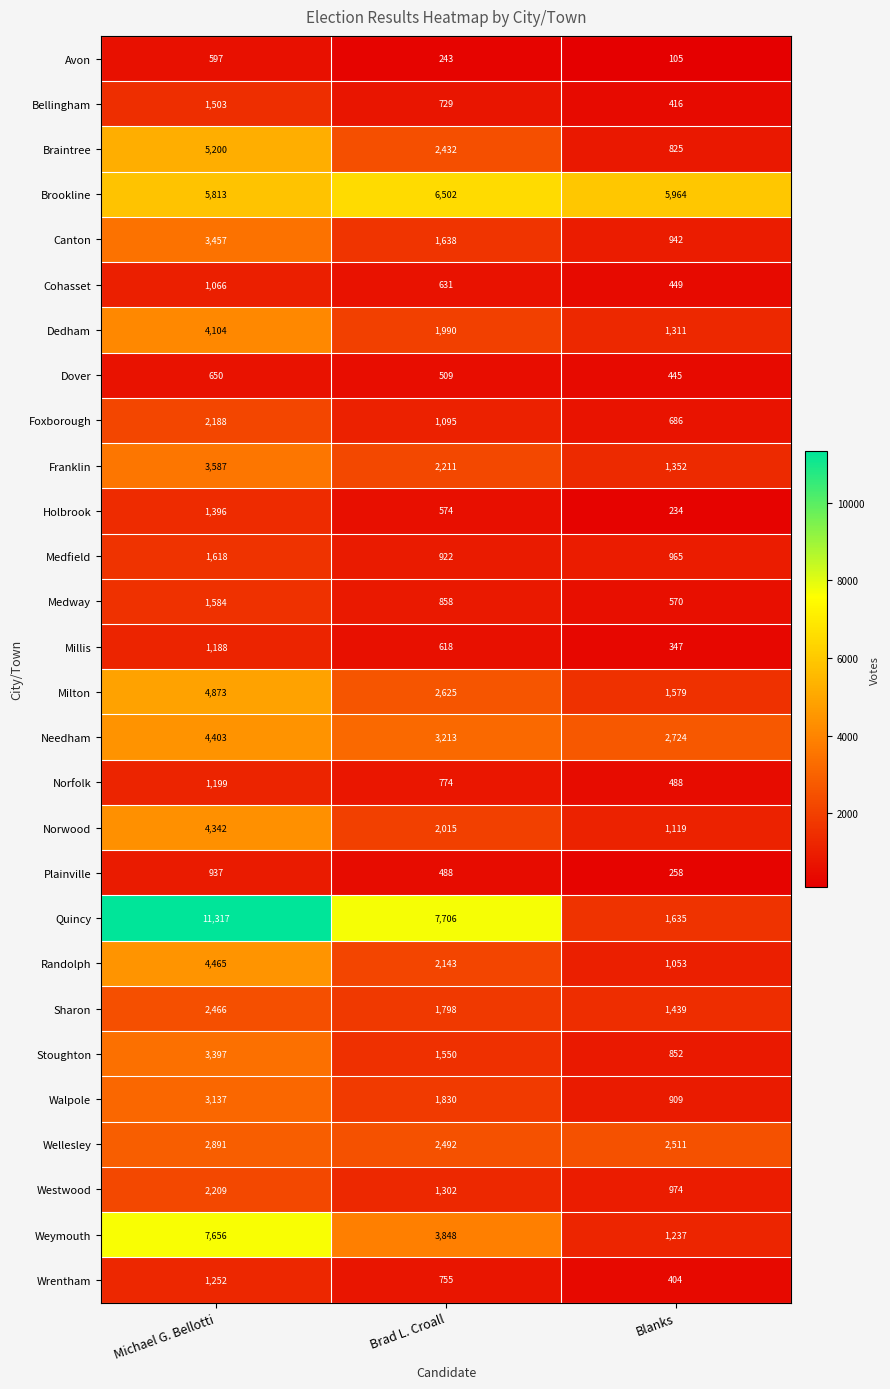

Is it true that Foxborough equals 1095 at Brad L. Croall?

True